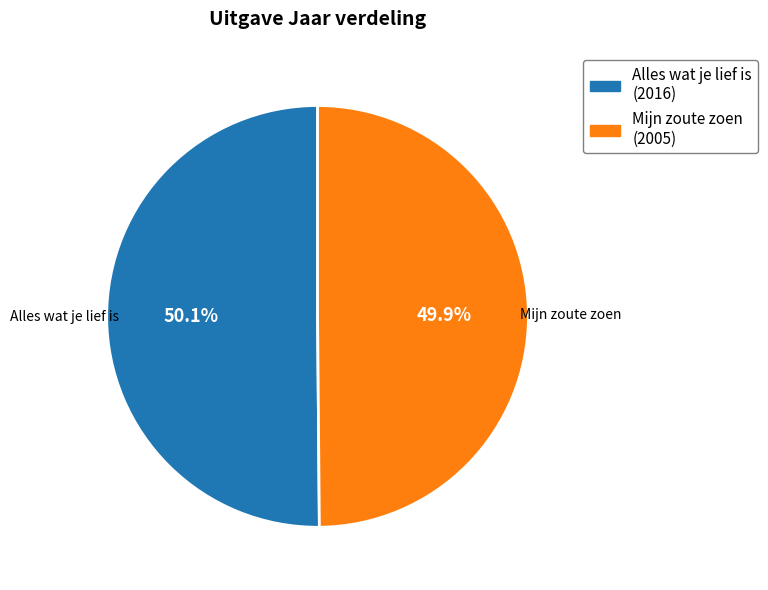

To the nearest percent, what is the combined percentage of Mijn zoute zoen and Alles wat je lief is?

100%